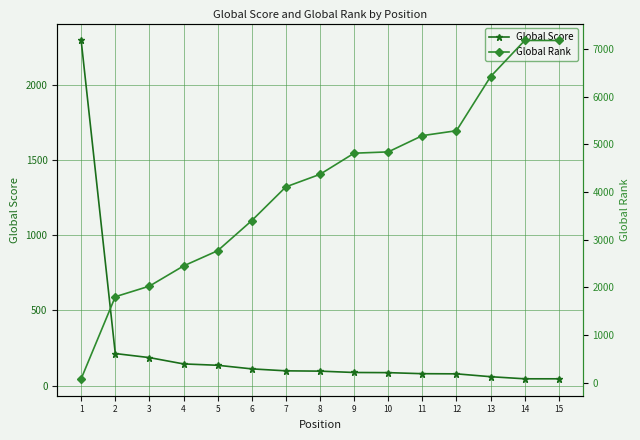

Which series changed the most between 8 and 13?

Global Rank